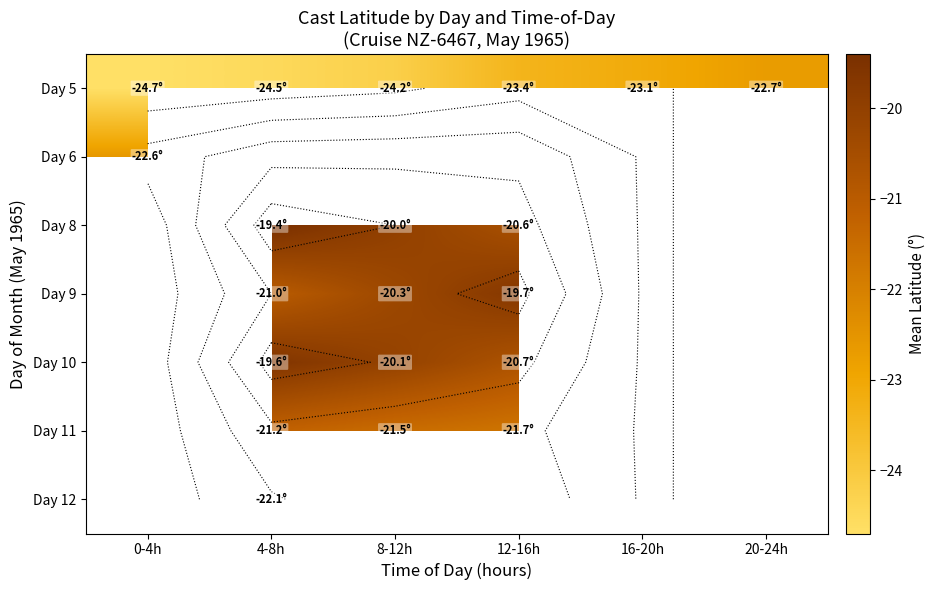

How many values in the Day 5 series exceed -23?

1